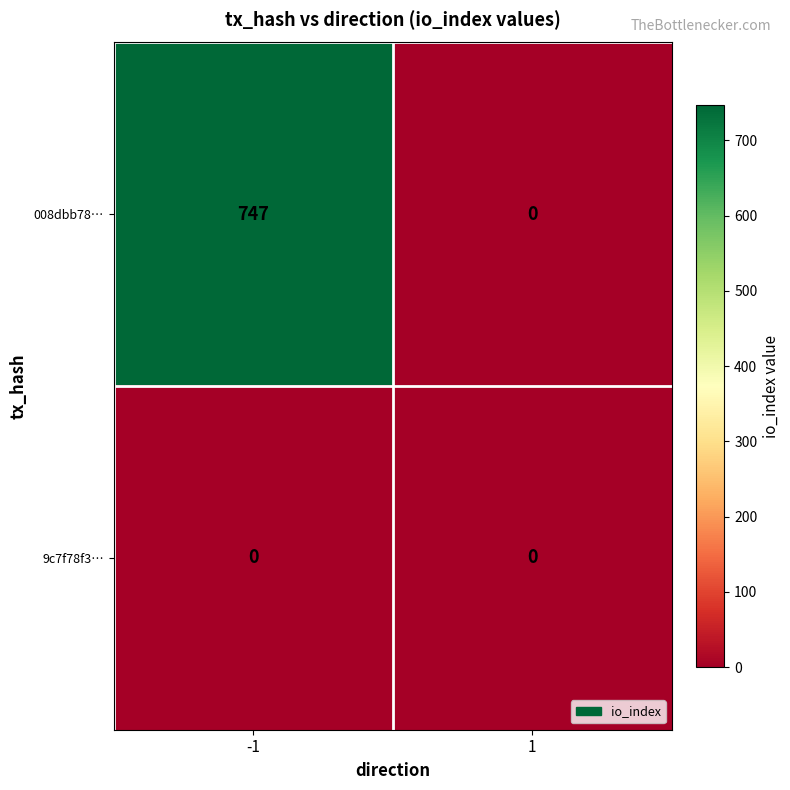

What is the maximum value shown in the chart?

747